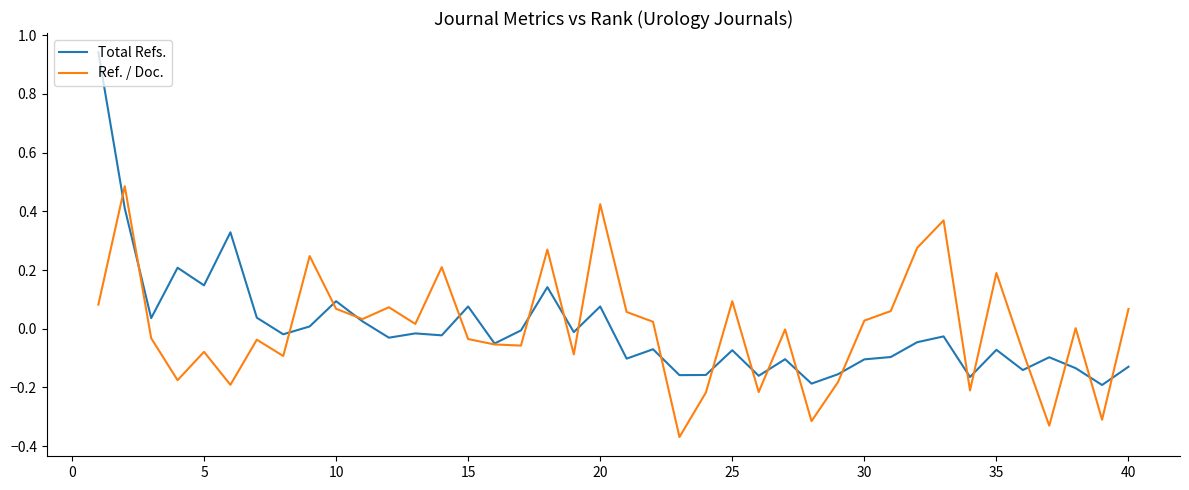

List the series in order of their peak value, lowest first.

Ref. / Doc., Total Refs.